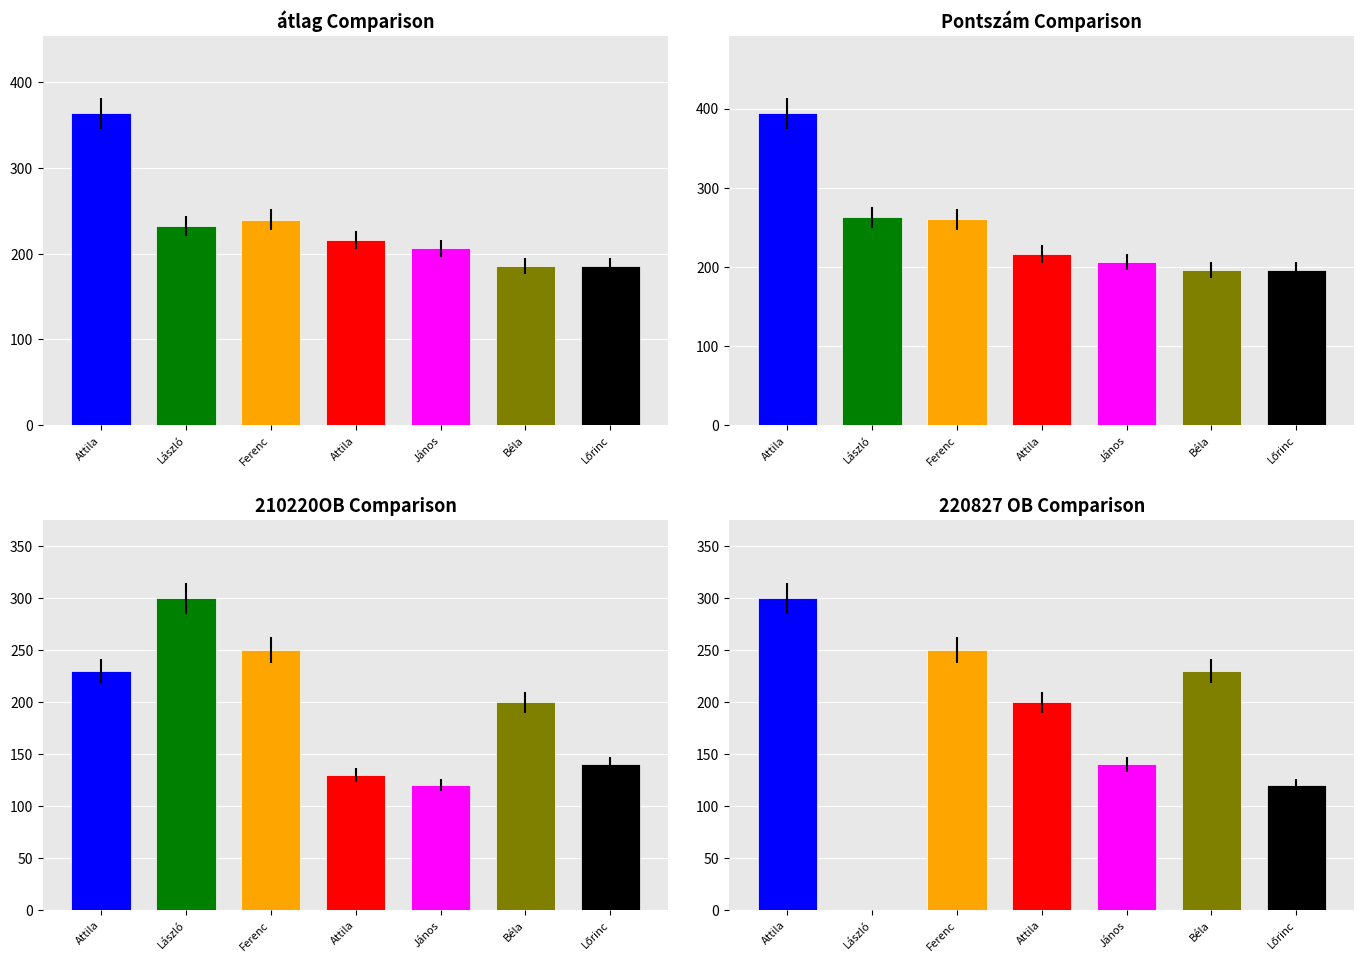

What is the spread (max minus min) of values at János?

86.2